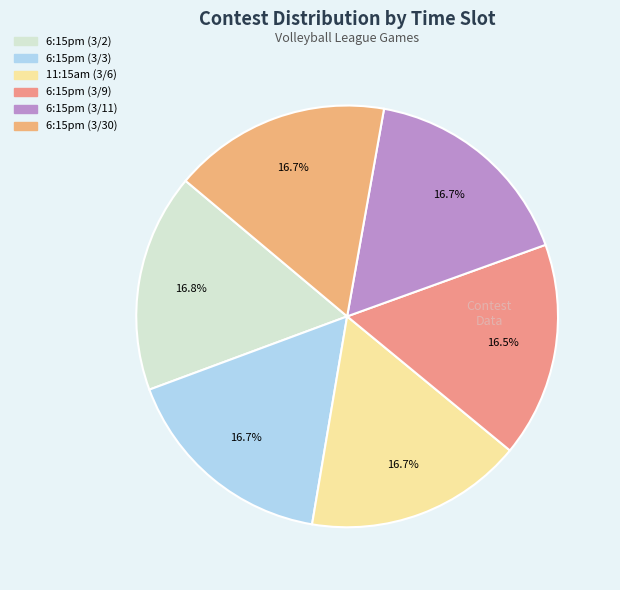

Which category has the smallest portion of the pie?

6:15pm (3/9)